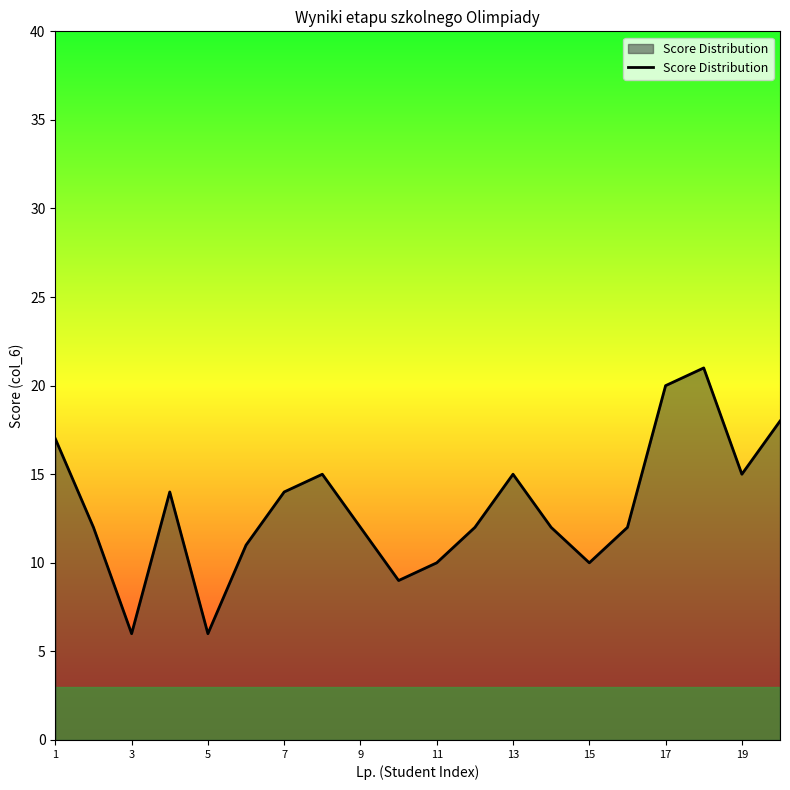

What is the greatest value displayed?

21